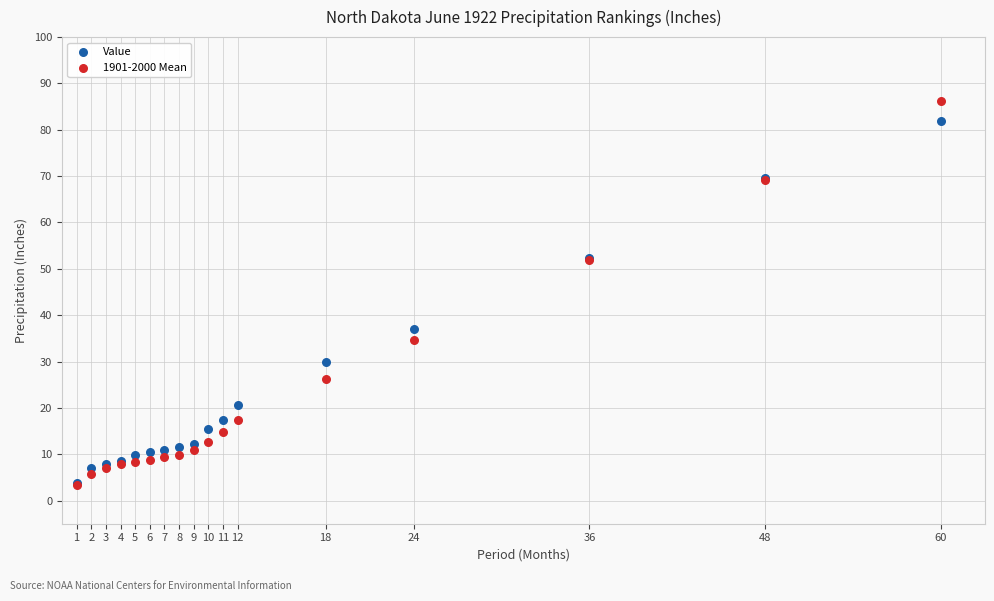

What are all the series names shown in the legend?

Value, 1901-2000 Mean